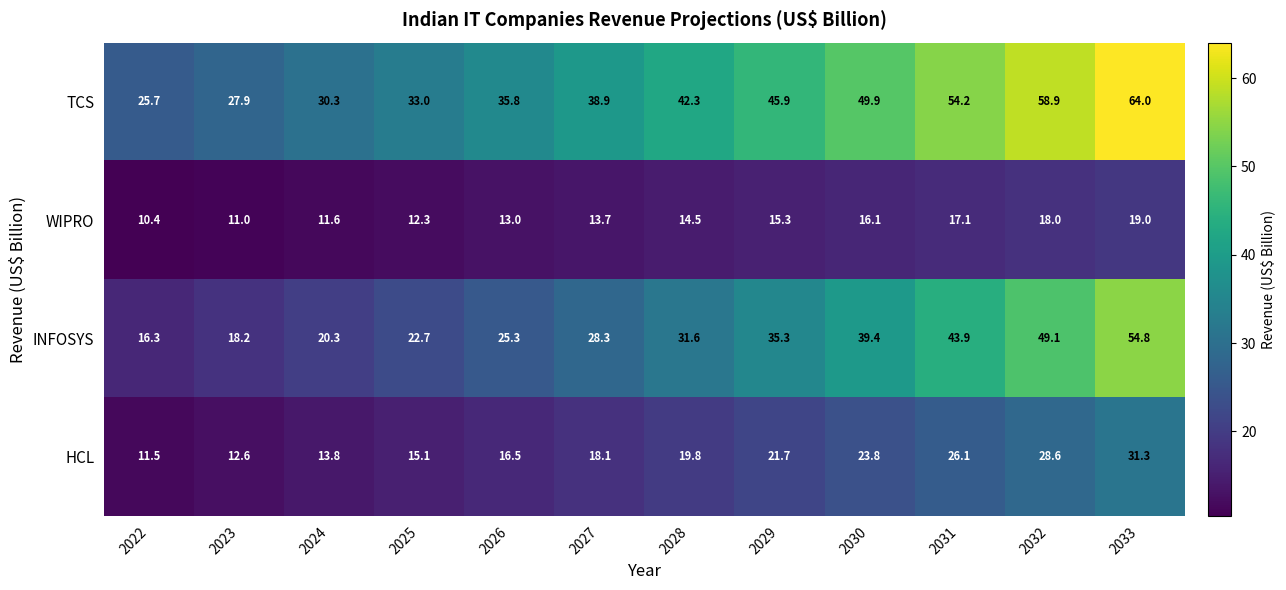

What is the difference between the maximum and minimum values in the TCS series?

38.3